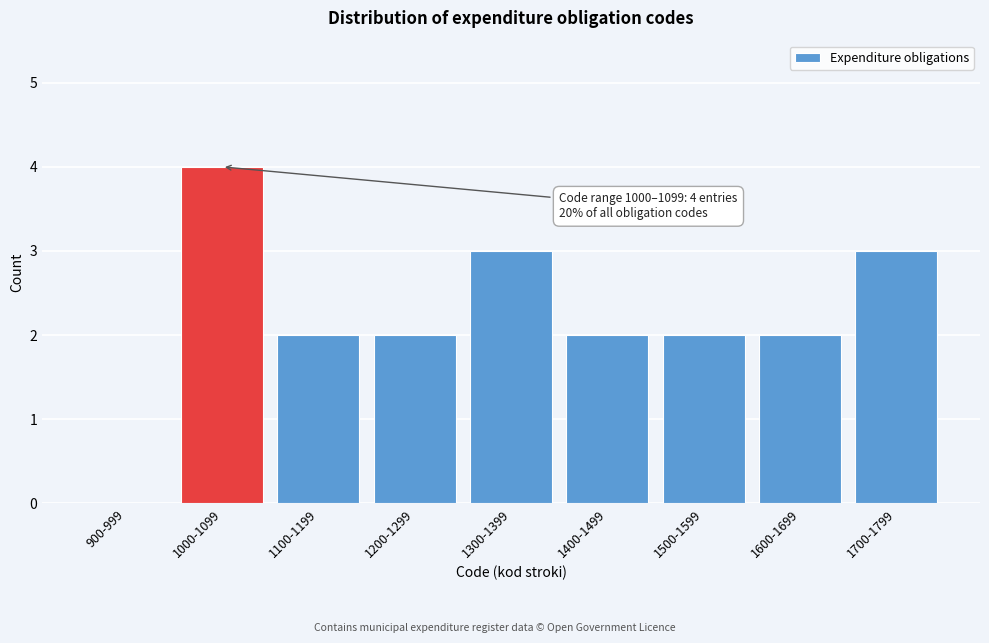

Reading left to right, transcribe all the data shown in this chart.

900-999=0	1000-1099=4	1100-1199=2	1200-1299=2	1300-1399=3	1400-1499=2	1500-1599=2	1600-1699=2	1700-1799=3